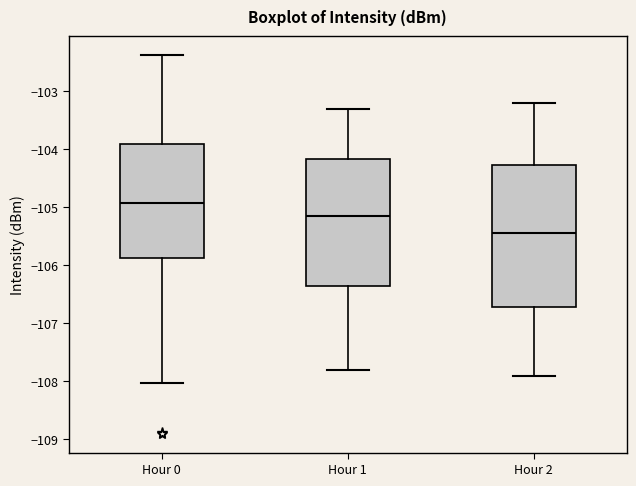

Reading left to right, transcribe this box plot: for each box, give where its median line is, the range the box spans, and where its two whiskers end, as read against the y-axis. The values are not printed on the chart, so give them approximately, as read against the axis.

Hour 0: median -104.9, box -105.9 to -103.9, whiskers -108.0 to -102.4
Hour 1: median -105.1, box -106.3 to -104.2, whiskers -107.8 to -103.3
Hour 2: median -105.4, box -106.7 to -104.3, whiskers -107.9 to -103.2